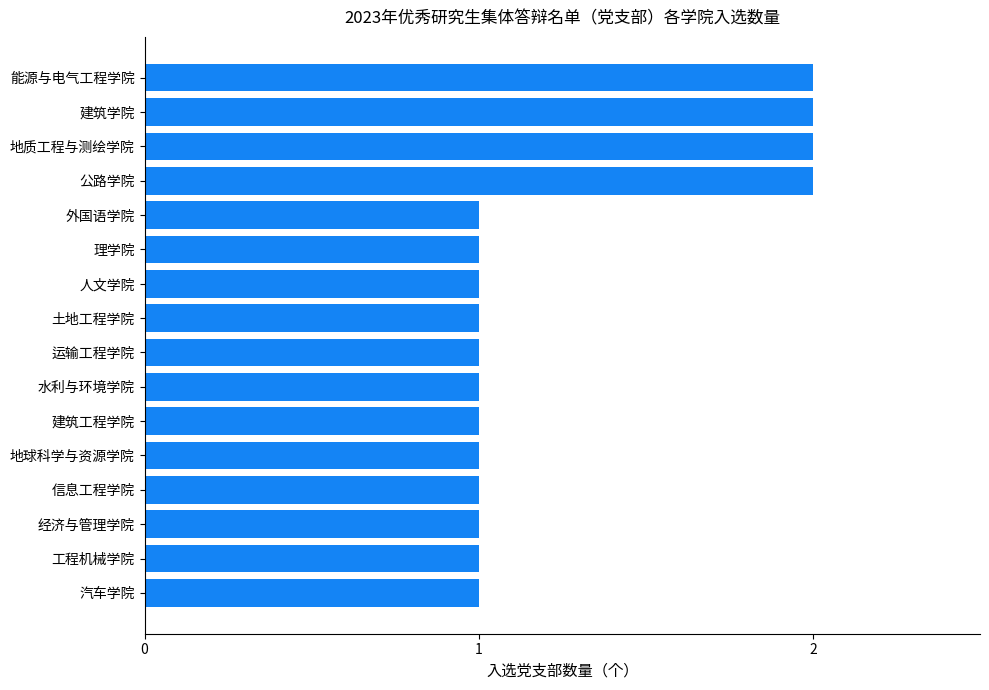

What is the sum of all values?

20